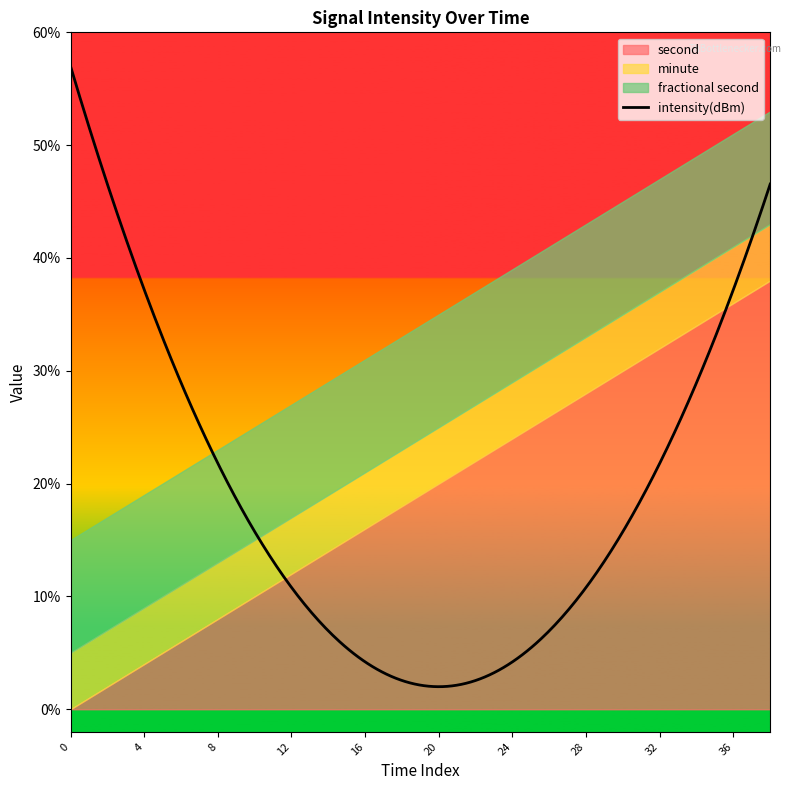

Which series has the largest range (max minus min)?

second